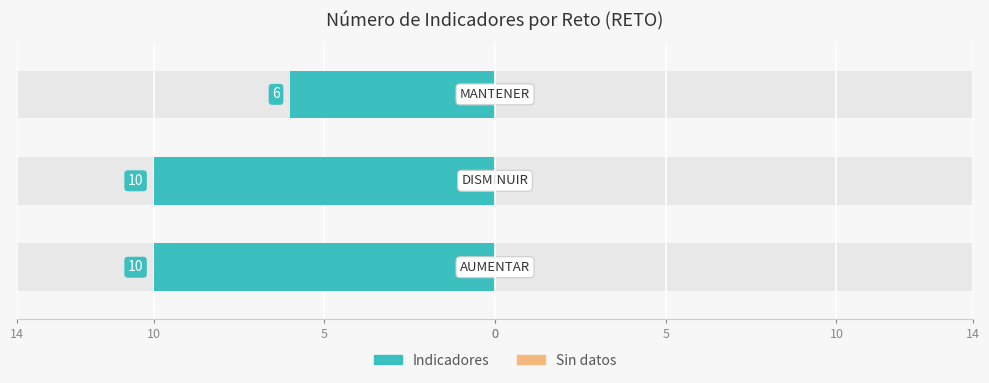

How many groups of bars are there?

3